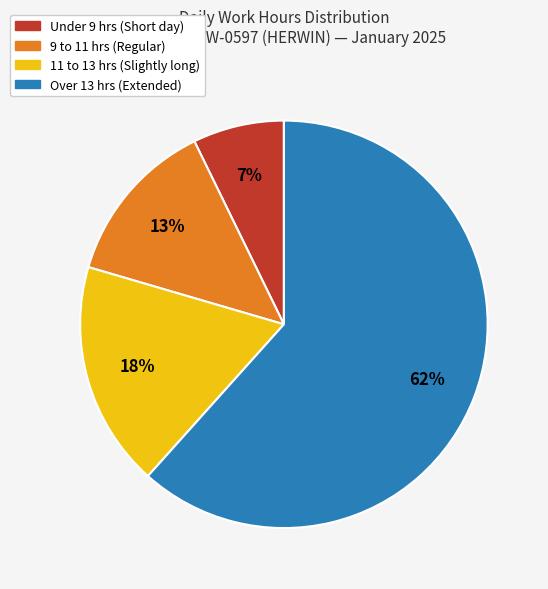

To the nearest percent, what is the average slice percentage?

25%